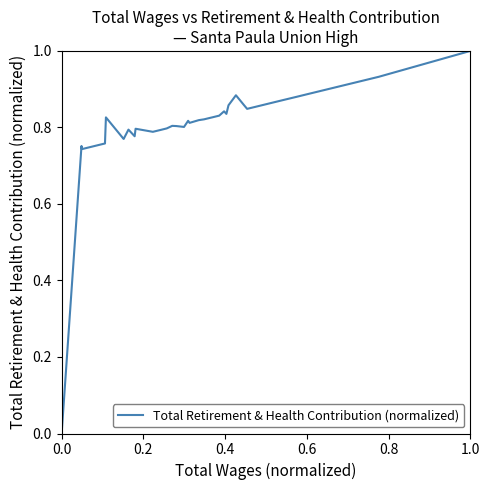

What is the difference between the maximum and minimum values?

1.0